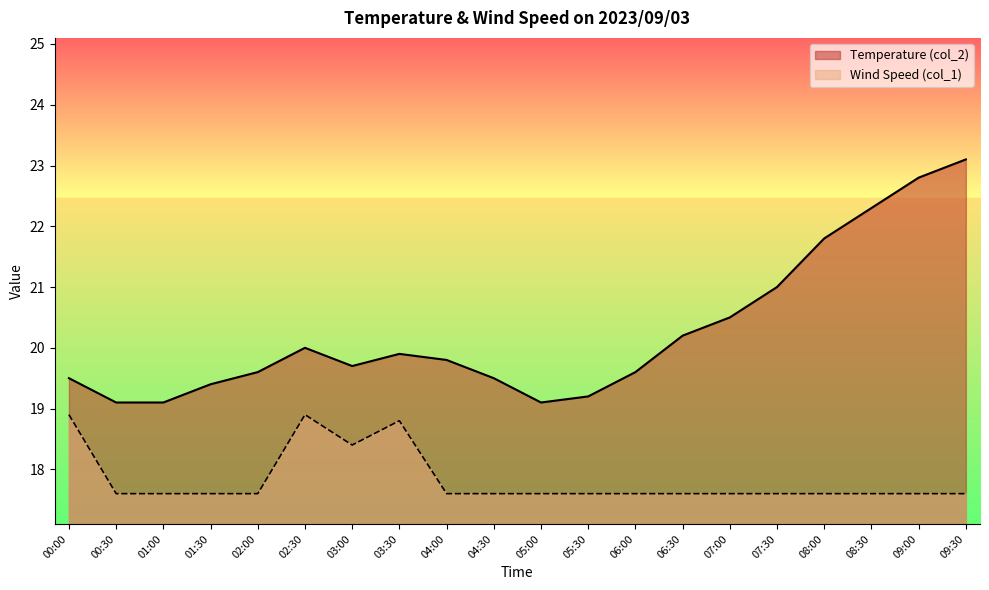

Reading left to right, list all the values displayed in this chart.

Temperature (col_2): 00:00=19.5	00:30=19.1	01:00=19.1	01:30=19.4	02:00=19.6	02:30=20.0	03:00=19.7	03:30=19.9	04:00=19.8	04:30=19.5	05:00=19.1	05:30=19.2	06:00=19.6	06:30=20.2	07:00=20.5	07:30=21.0	08:00=21.8	08:30=22.3	09:00=22.8	09:30=23.1
Wind Speed (col_1): 00:00=18.9	00:30=17.6	01:00=17.6	01:30=17.6	02:00=17.6	02:30=18.9	03:00=18.4	03:30=18.8	04:00=17.6	04:30=17.6	05:00=17.6	05:30=17.6	06:00=17.6	06:30=17.6	07:00=17.6	07:30=17.6	08:00=17.6	08:30=17.6	09:00=17.6	09:30=17.6